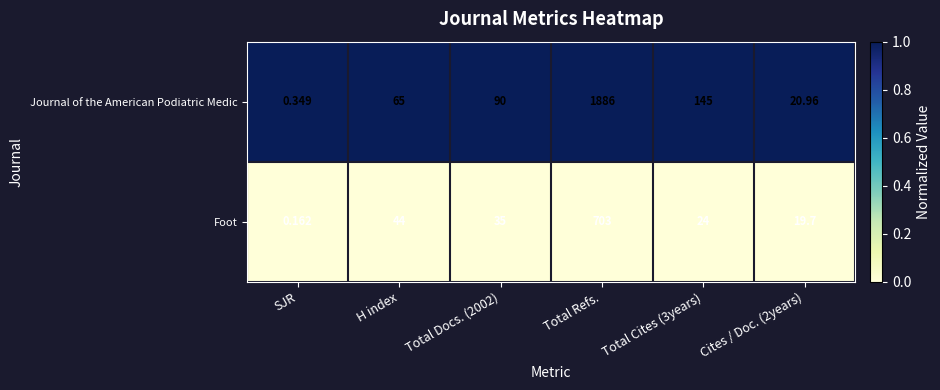

Rank the series by their maximum value, from lowest to highest.

Foot, Journal of the American Podiatric Medic